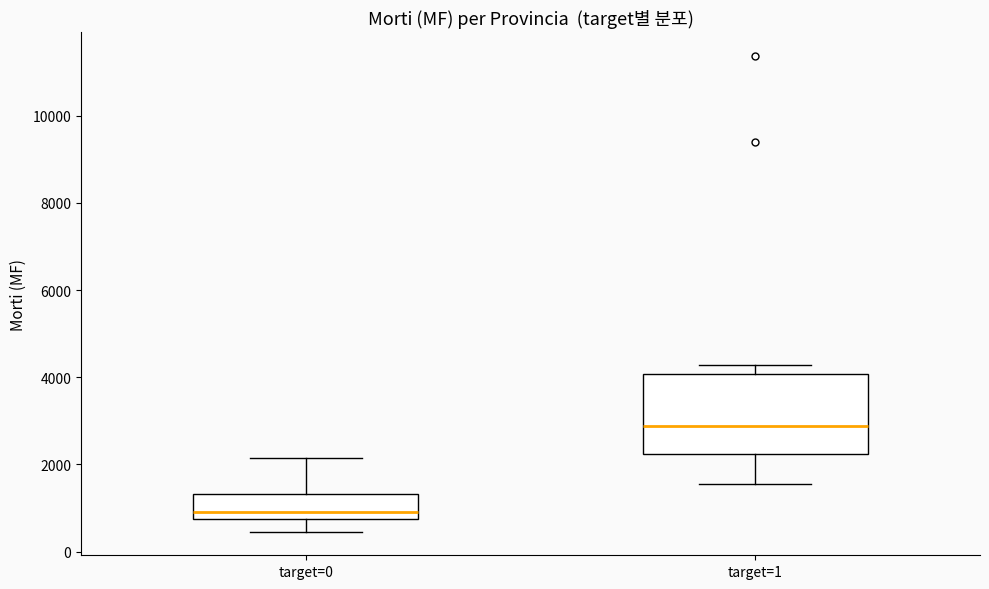

Comparing the boxes themselves (not the whiskers), which one is the tallest?

target=1